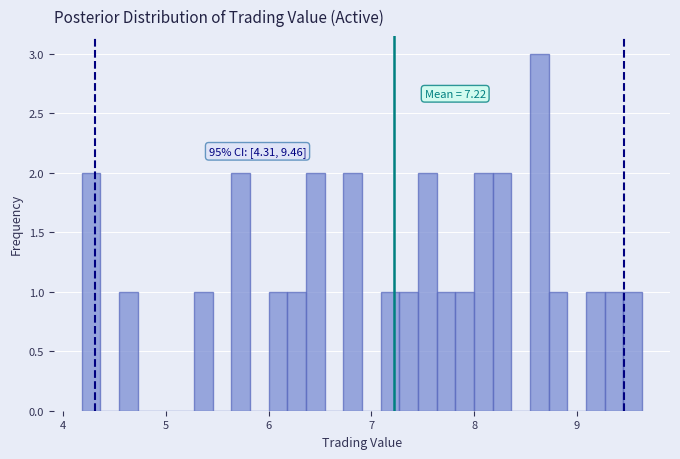

Read against the x-axis, roughly where is the centre of the tallest bar?

8.6